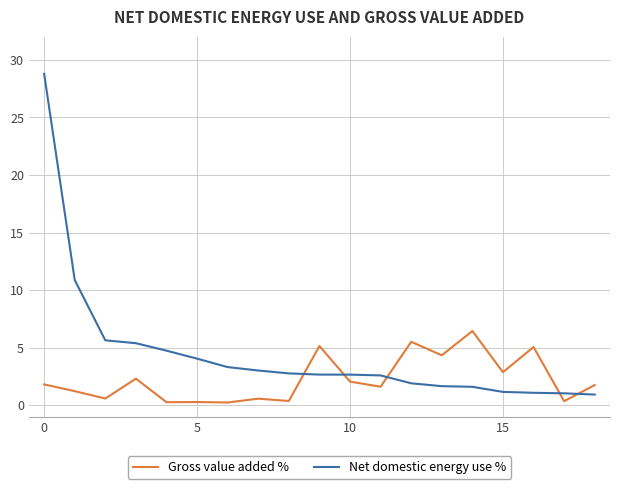

Which series has the largest total across all categories?

Net domestic energy use %